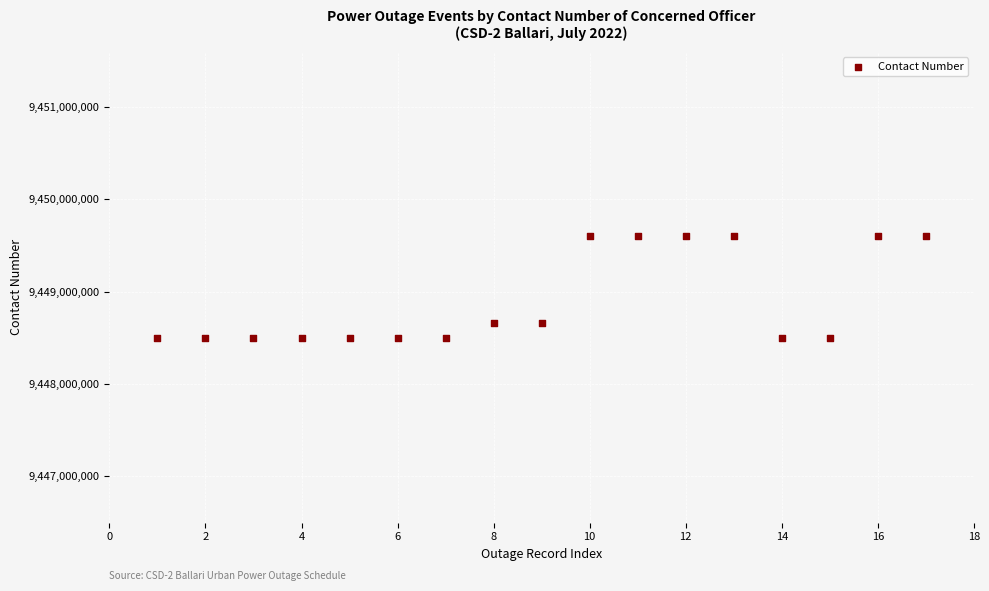

What is the range of Y values (max minus min)?

1097493